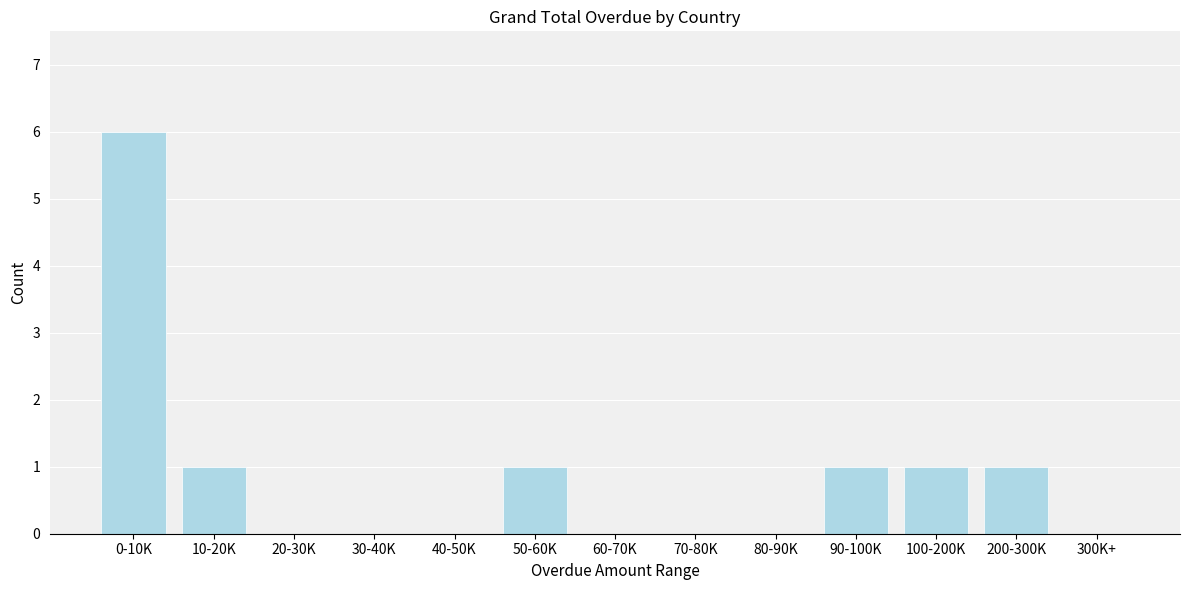

Reading left to right, transcribe all the data shown in this chart.

0-10K=6	10-20K=1	20-30K=0	30-40K=0	40-50K=0	50-60K=1	60-70K=0	70-80K=0	80-90K=0	90-100K=1	100-200K=1	200-300K=1	300K+=0